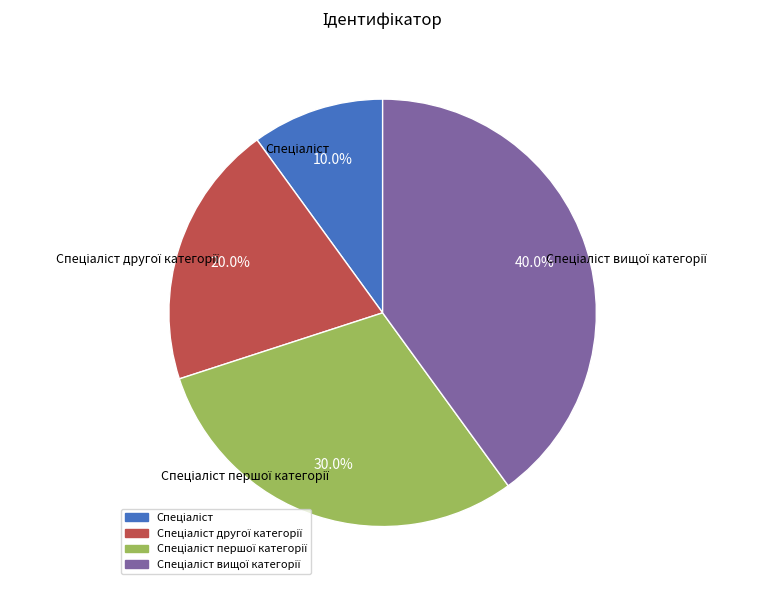

Is there any slice that represents more than half of the pie?

No